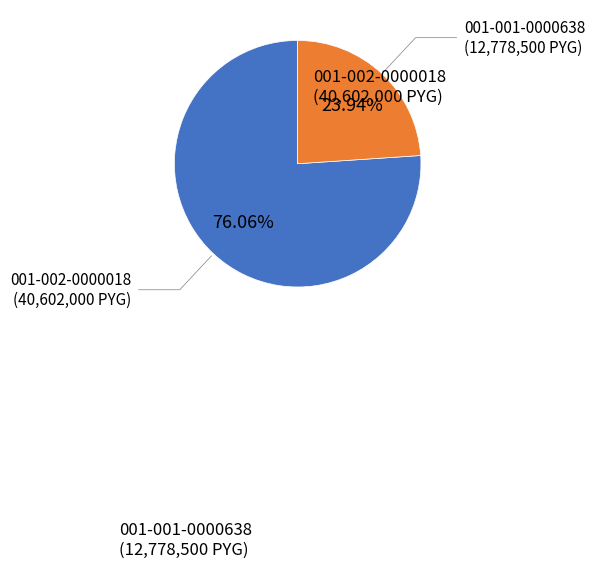

How many slices are in this pie chart?

2